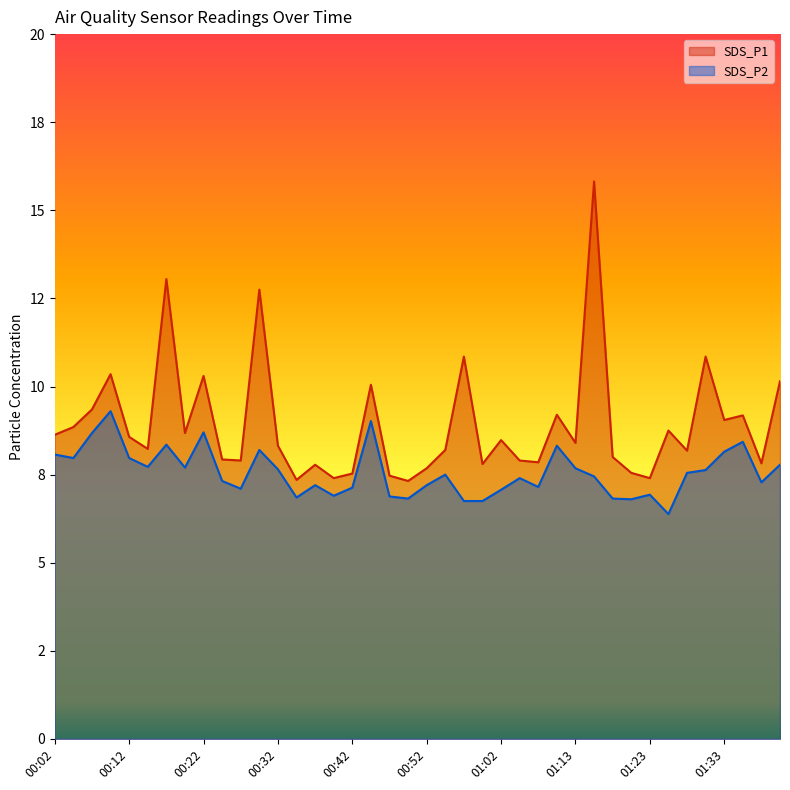

Does the chart display data point markers on the line(s)?

No